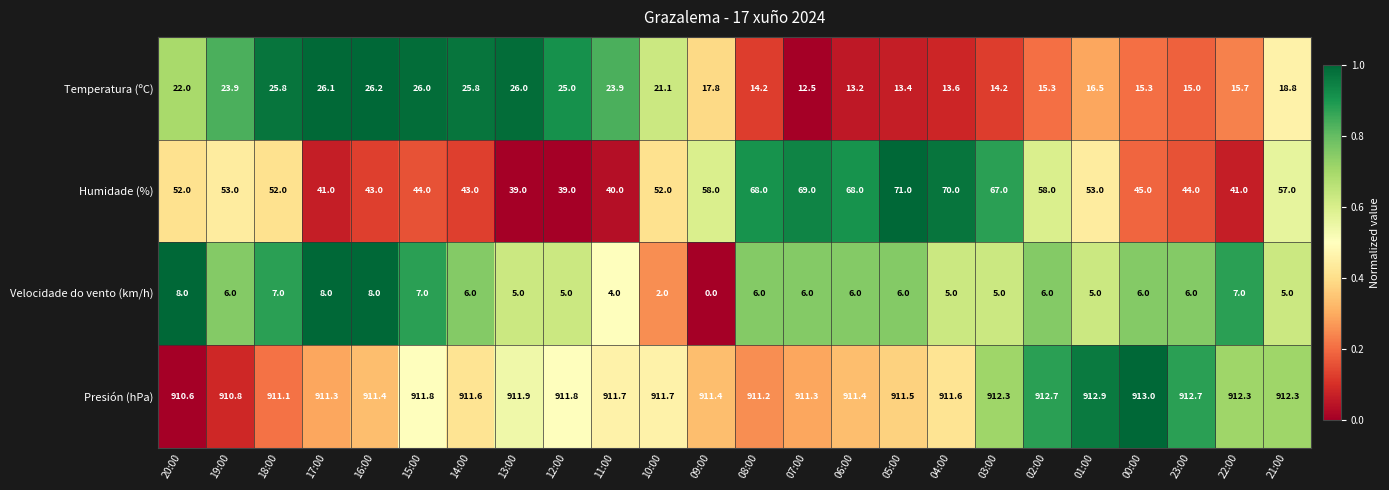

Which series has the widest spread of values?

Humidade (%)